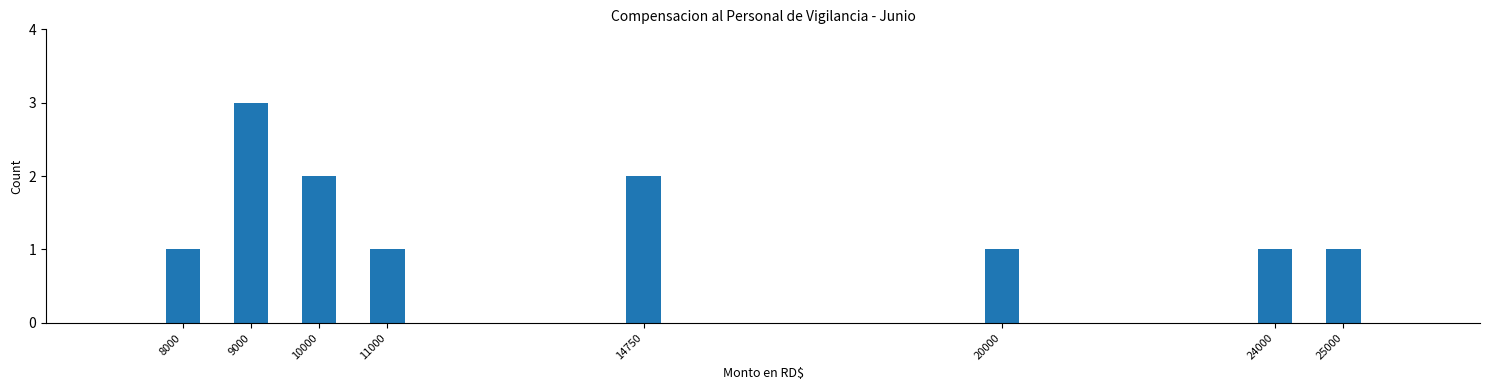

Reading left to right, what are all the values shown in this chart?

1	3	2	1	2	1	1	1